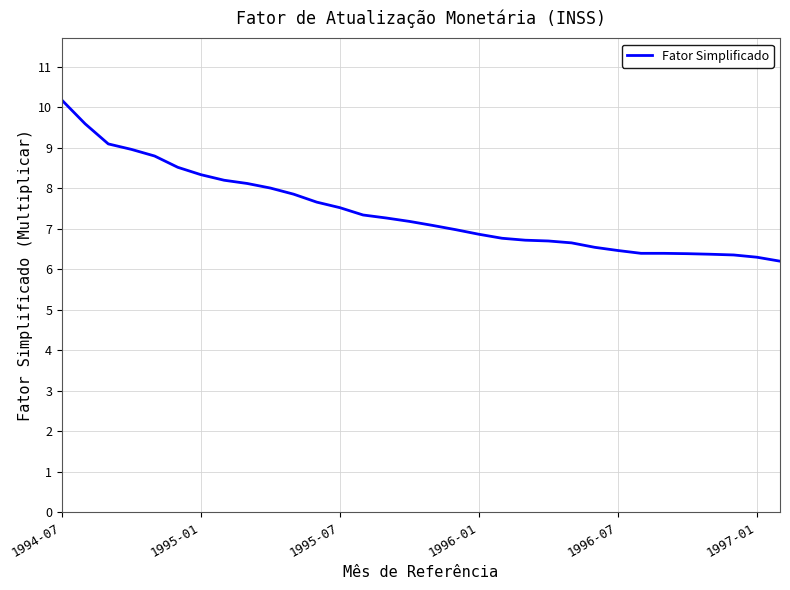

What is the maximum value shown in the chart?

10.2